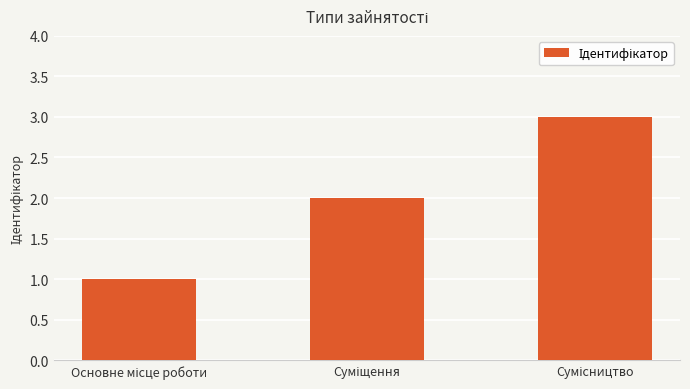

What is the value of the 3rd bar from the left?

3